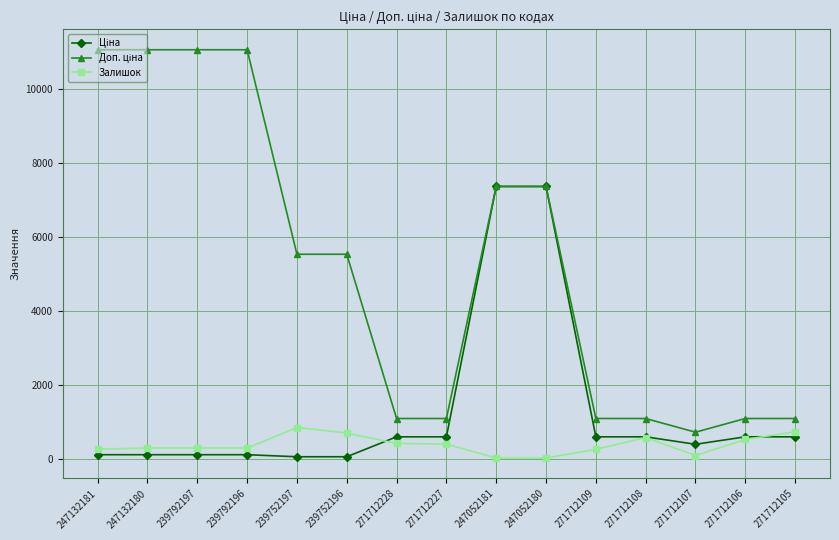

True or false: Залишок has a value of 523.0 at 271712106.

True